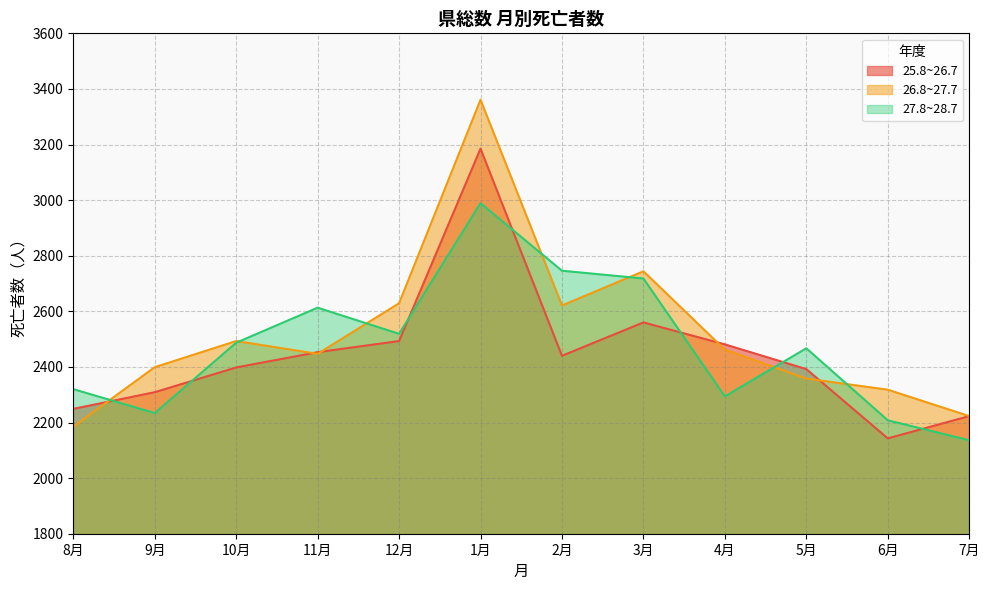

The 27.8~28.7 series shows 2718 at 3月. True or false?

True